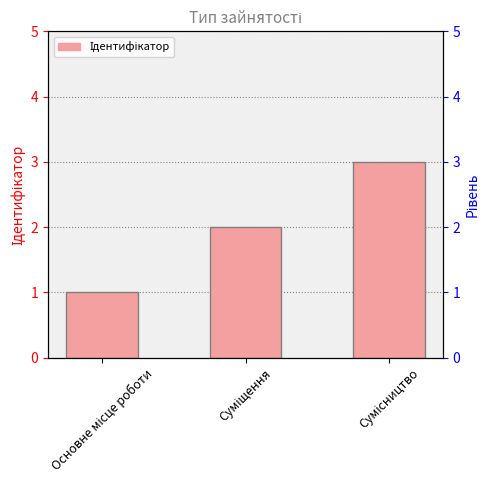

Count the number of data series in this chart.

1